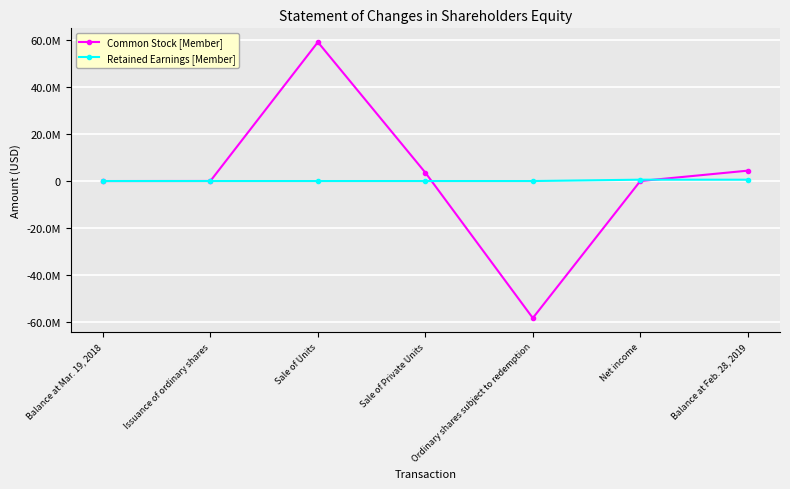

Does the chart have visible grid lines?

Yes